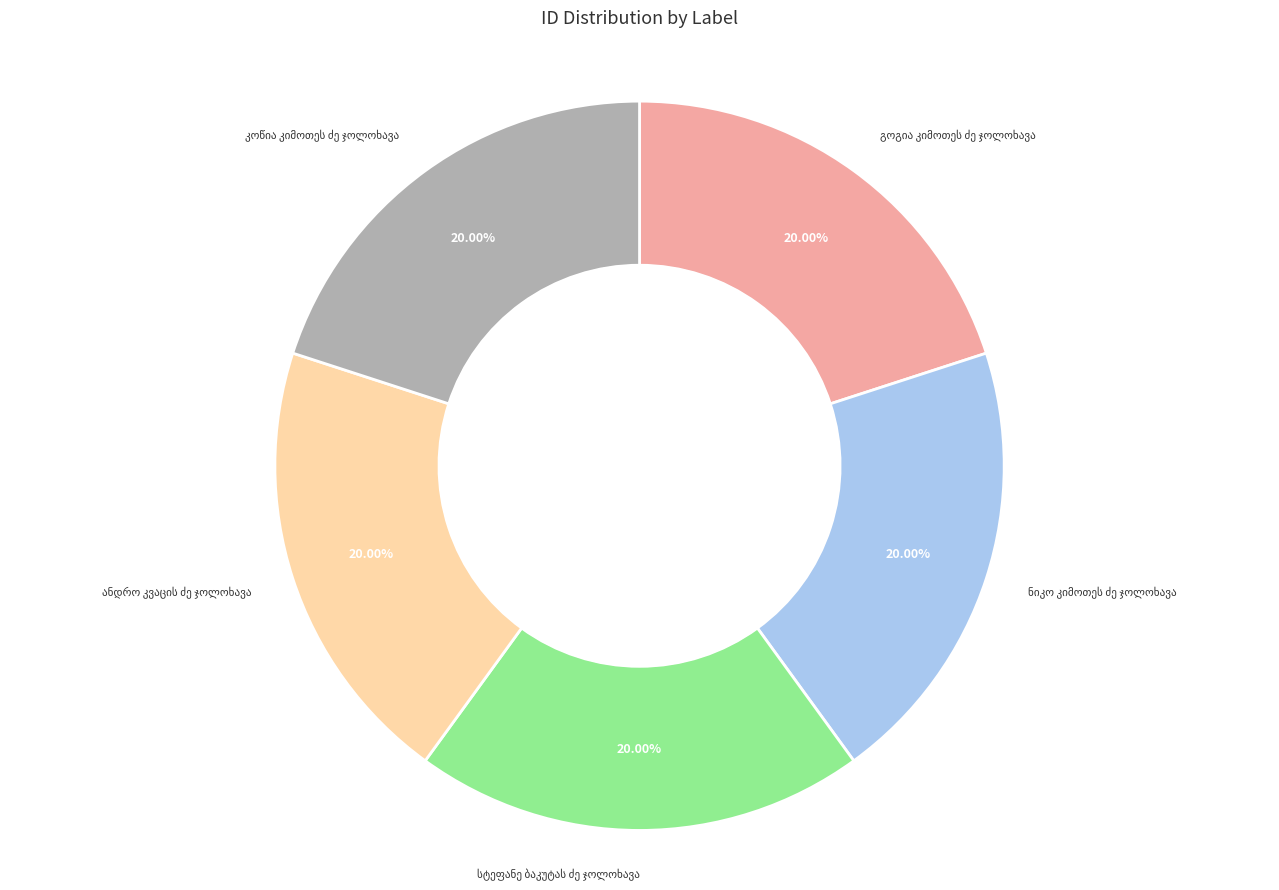

Does any single category account for the majority?

No